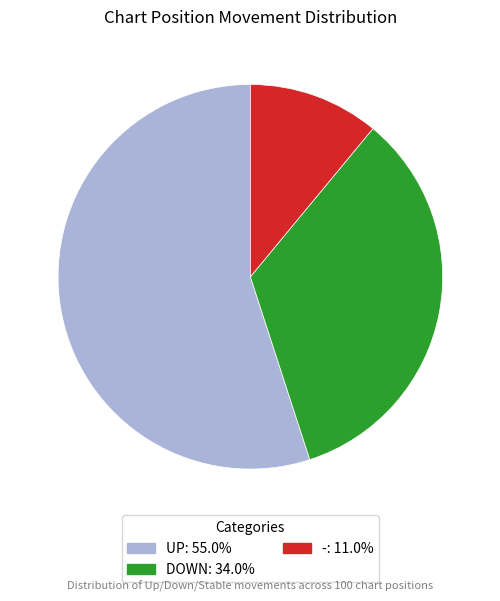

Is there a majority slice in this chart?

Yes